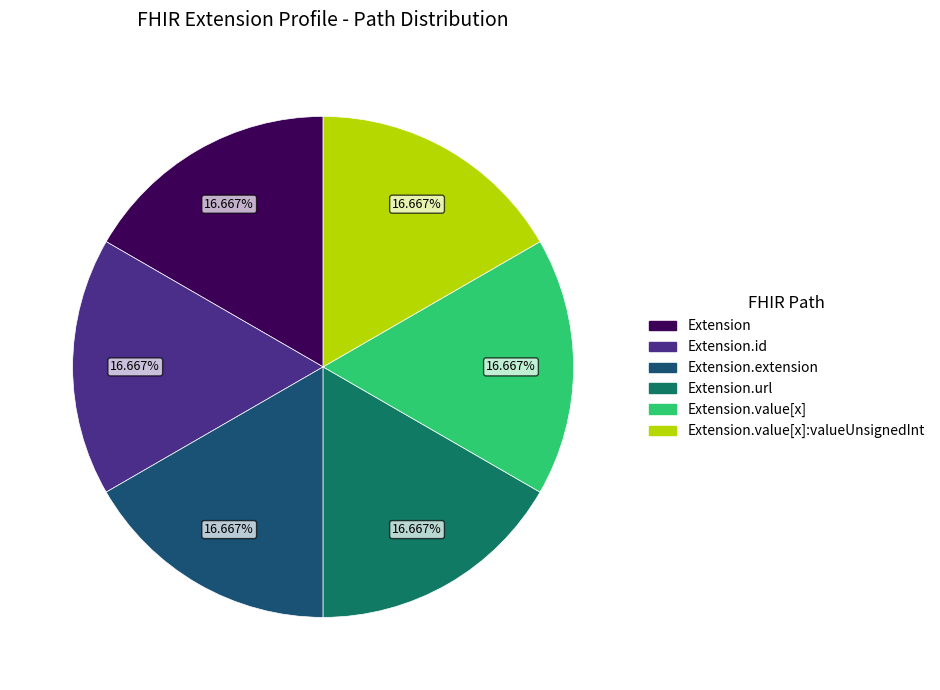

To the nearest percent, what is the difference between the largest and smallest slice percentages?

0%